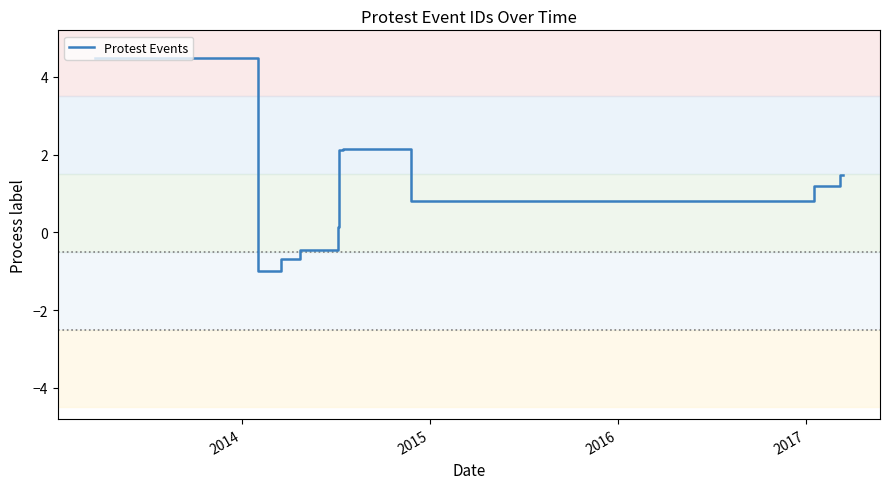

Reading left to right, what are all the values shown in this chart?

4.5	-1.0	-0.7	-0.5	-0.4	0.1	2.1	2.1	0.8	1.2	1.5	1.5	1.5	1.5